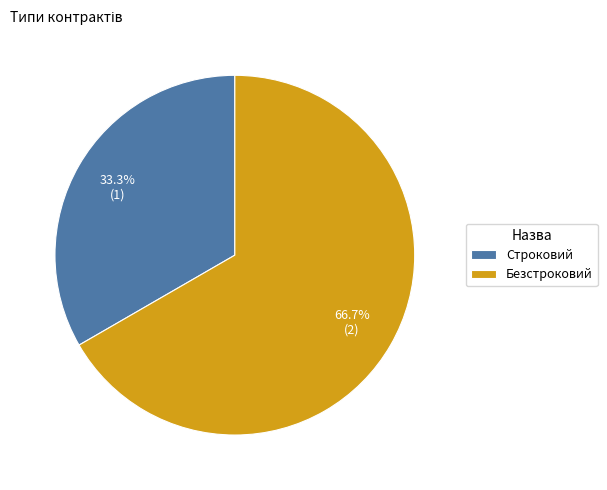

Between Безстроковий and Строковий, which is larger?

Безстроковий